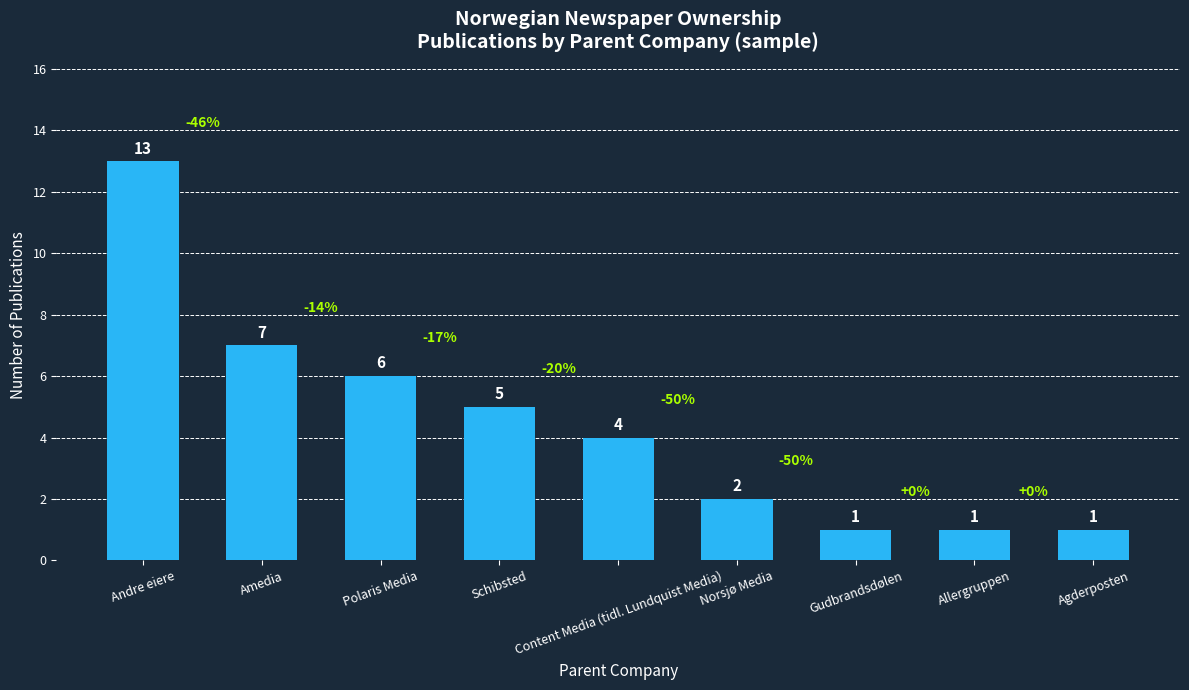

Is it true that the value at Schibsted is 5?

True